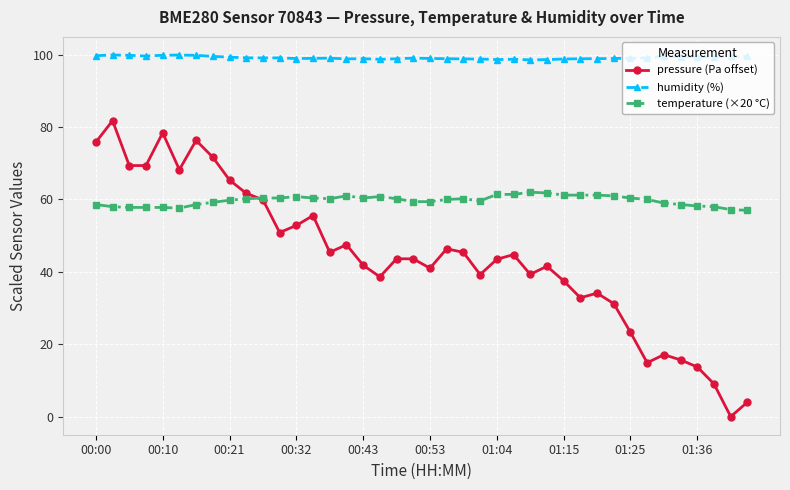

True or false: humidity (%) and temperature (×20 °C) intersect in this chart.

False